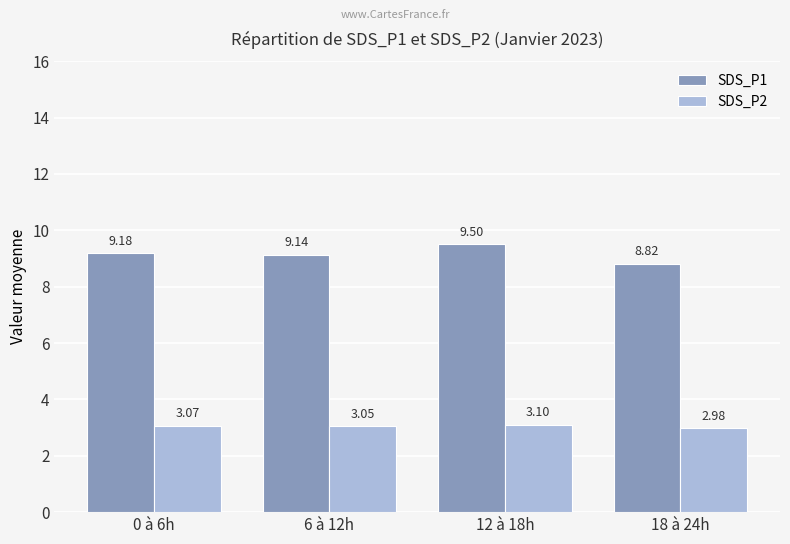

What is the difference between the second highest and minimum values in the SDS_P1 series?

0.4